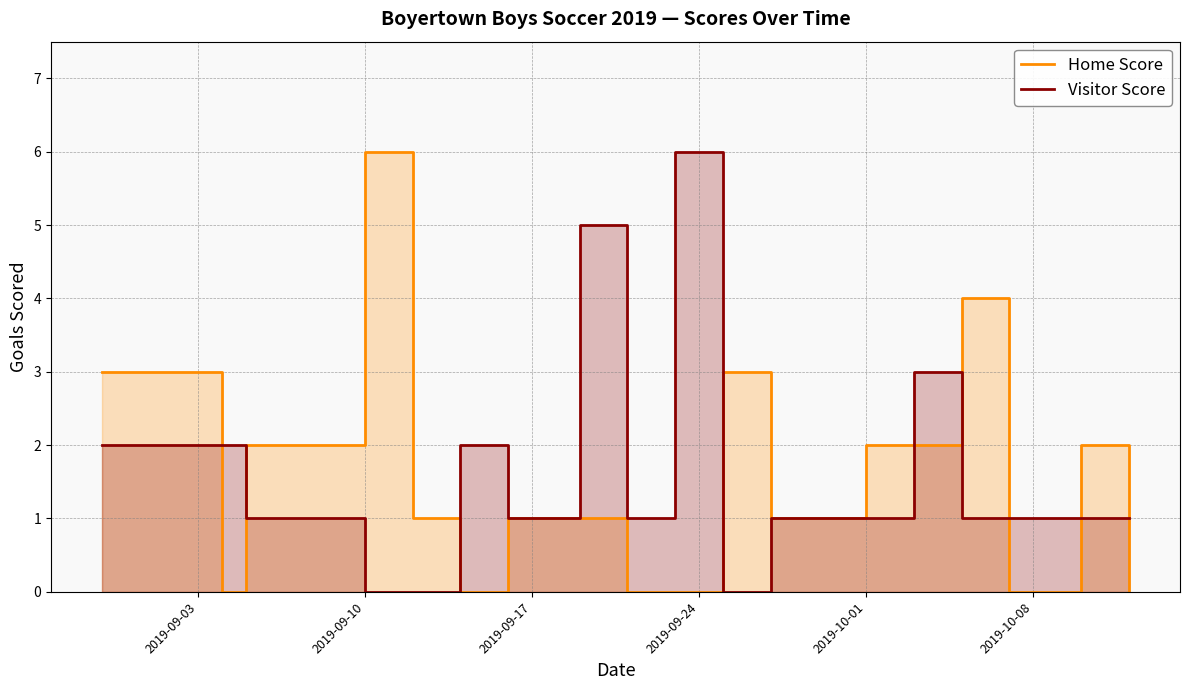

Which category has the highest value across all series?

2019-09-10